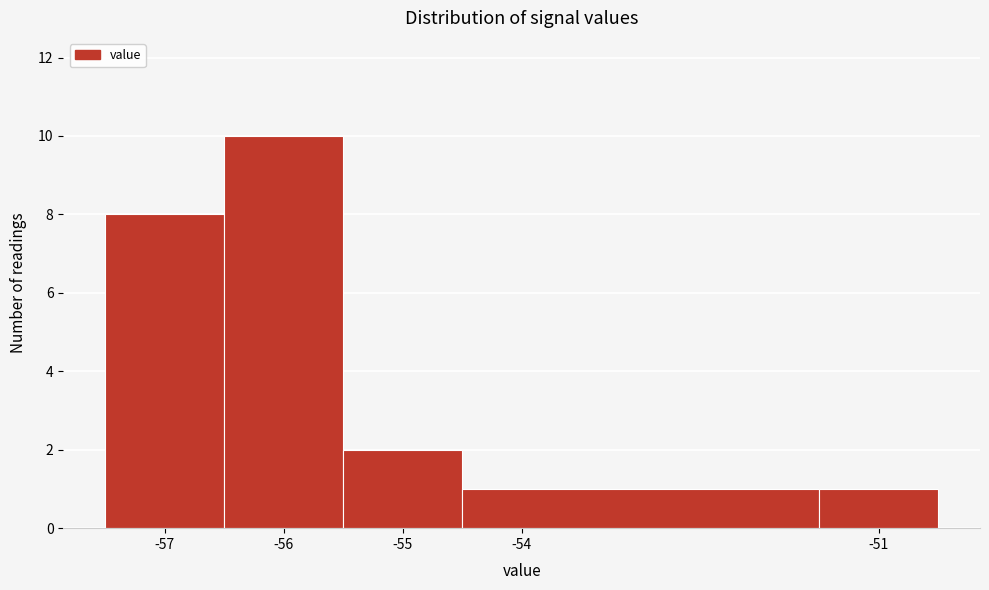

Over which range of the x-axis is the bar tallest?

-56.5 to -55.5